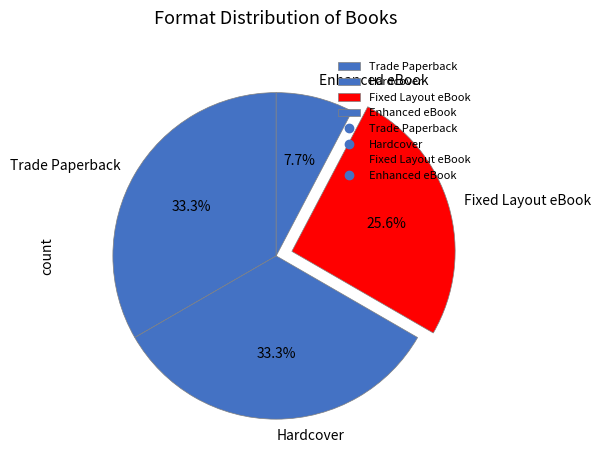

Which slice is the smallest?

Enhanced eBook